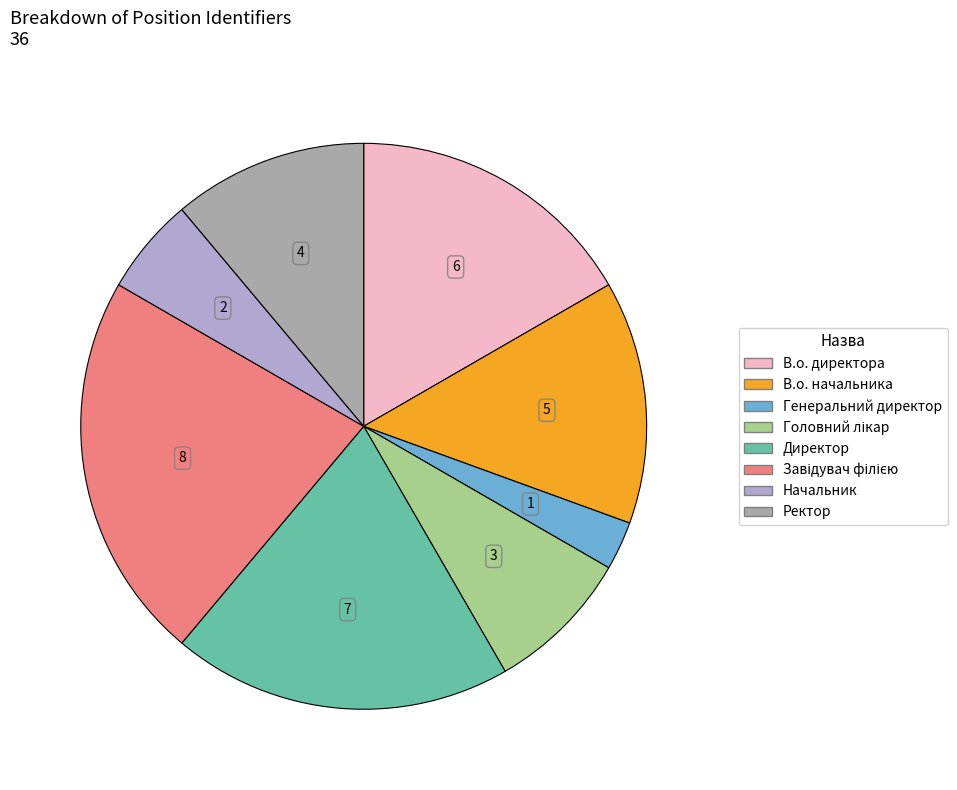

To the nearest percent, what is the difference between the Ректор and Начальник slice percentages?

6%